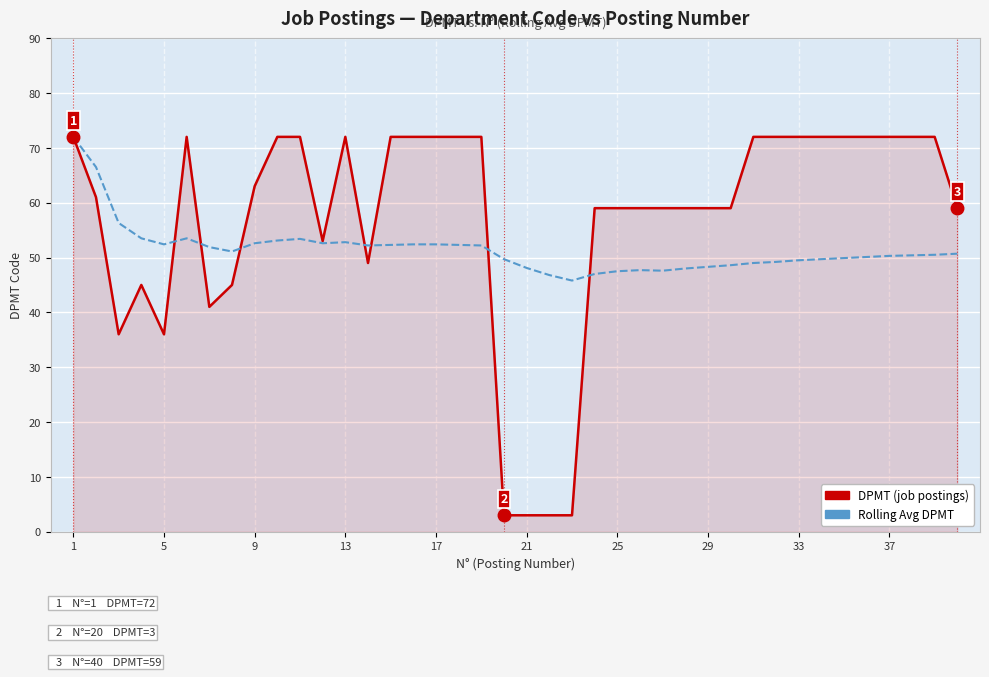

What is the average value of the Rolling Avg DPMT series?

51.5